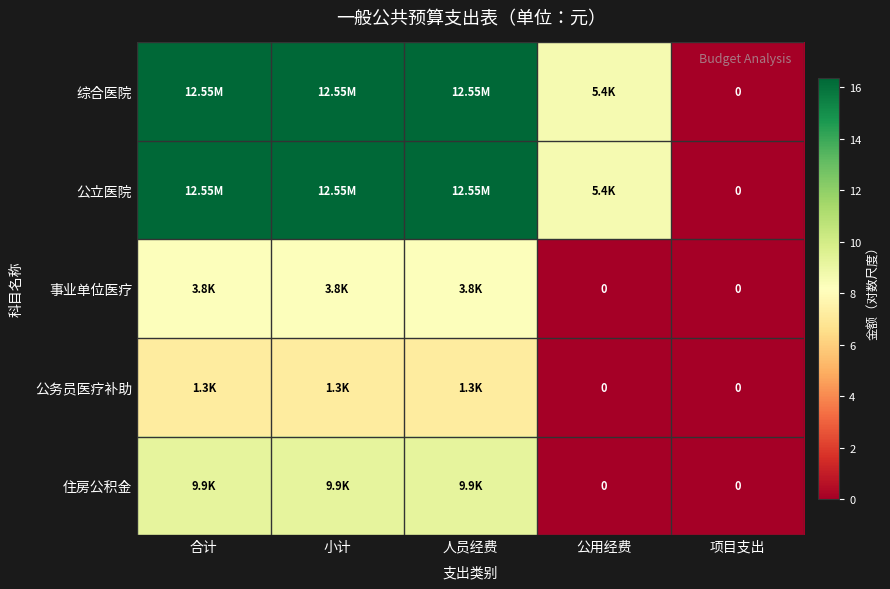

What is the spread (max minus min) of values at 公用经费?

8.6